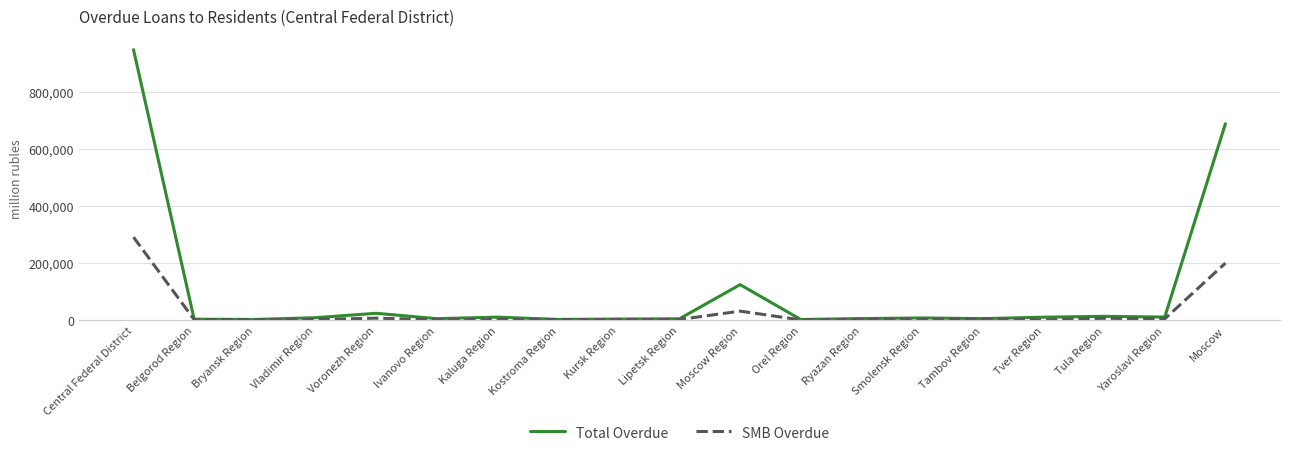

Rank the series by their maximum value, from lowest to highest.

SMB Overdue, Total Overdue